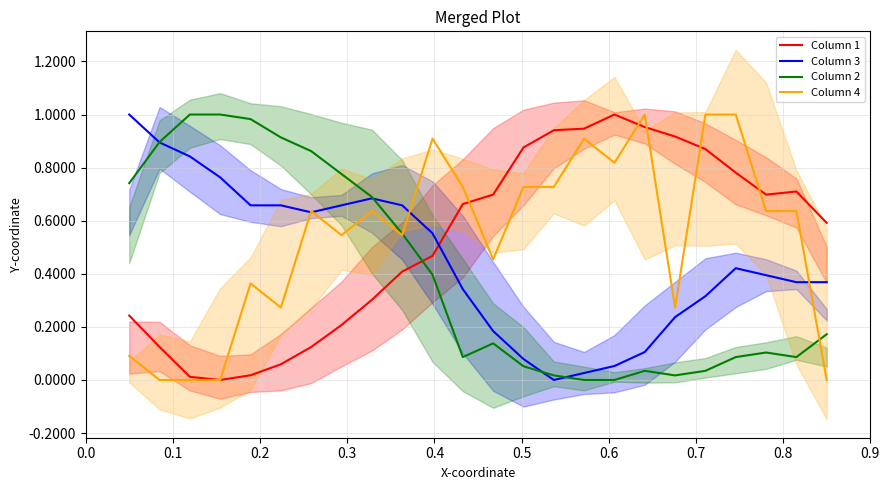

How many data points does each series have?

24